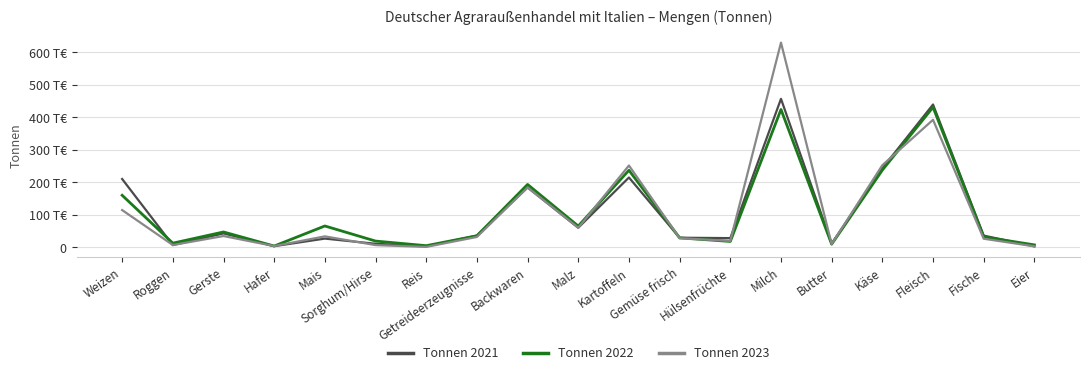

What are all the series names shown in the legend?

Tonnen 2021, Tonnen 2022, Tonnen 2023